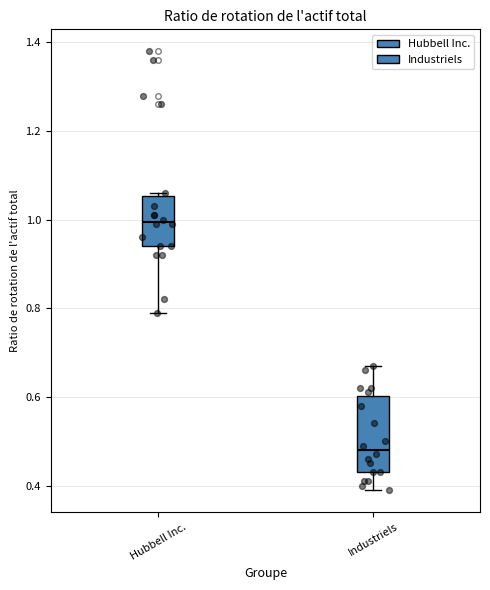

Which box has the highest median line?

Hubbell Inc.